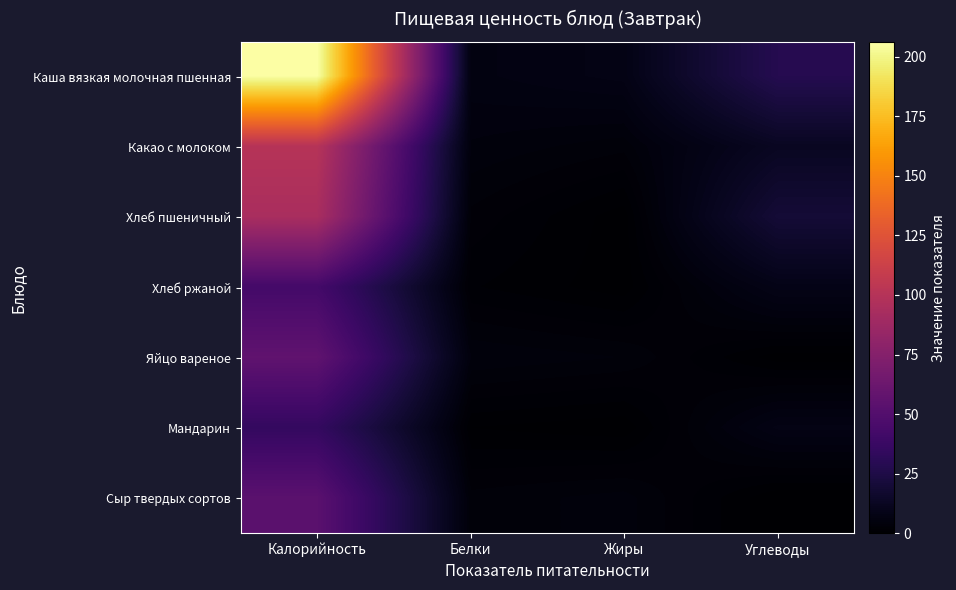

Reading left to right, extract all data points from this chart.

Каша вязкая молочная пшенная: Калорийность=206.2	Белки=6.2	Жиры=7.6	Углеводы=28.2
Какао с молоком: Калорийность=100.4	Белки=4.7	Жиры=3.5	Углеводы=12.5
Хлеб пшеничный: Калорийность=93.8	Белки=3.0	Жиры=0.3	Углеводы=19.7
Хлеб ржаной: Калорийность=42.7	Белки=1.7	Жиры=0.3	Углеводы=8.4
Яйцо вареное: Калорийность=56.6	Белки=4.8	Жиры=4.0	Углеводы=0.3
Мандарин: Калорийность=35.0	Белки=0.8	Жиры=0.2	Углеводы=7.5
Сыр твердых сортов: Калорийность=53.7	Белки=3.5	Жиры=4.4	Углеводы=0.0